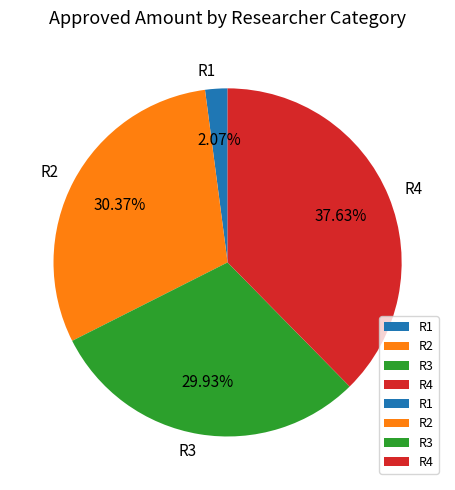

Is R1 the majority of the pie?

No